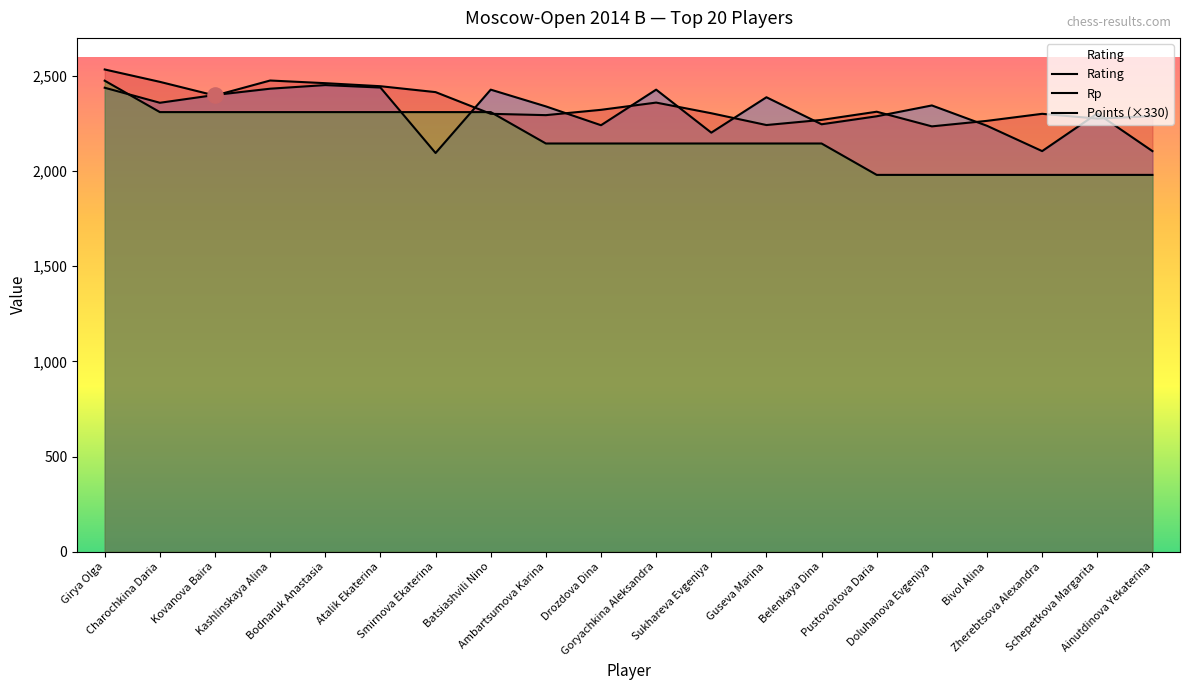

What is the total value across all series at Atalik Ekaterina?

7195